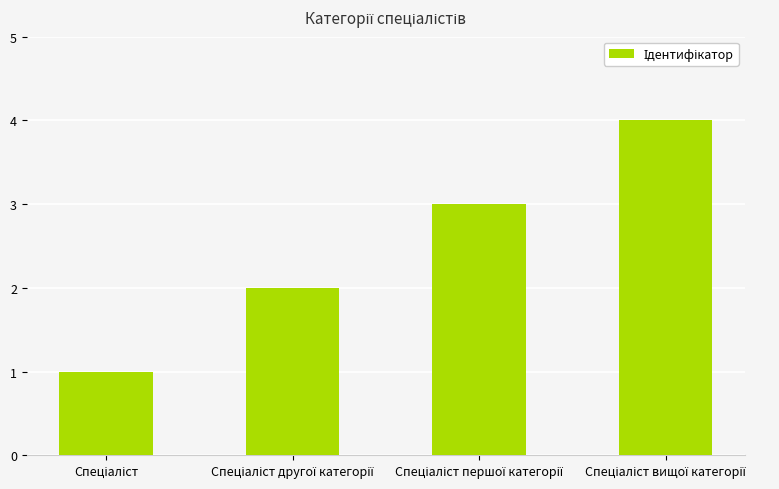

What is the greatest value displayed?

4